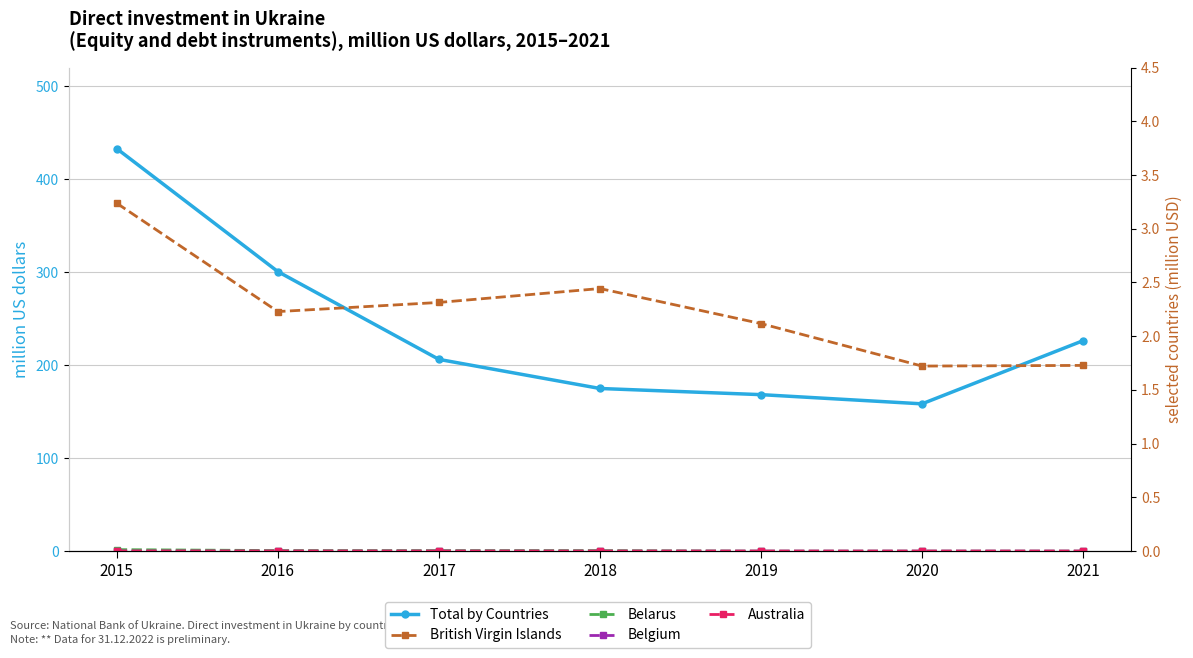

Rank the categories by Belgium value from highest to lowest.

2015, 2016, 2017, 2018, 2019, 2020, 2021